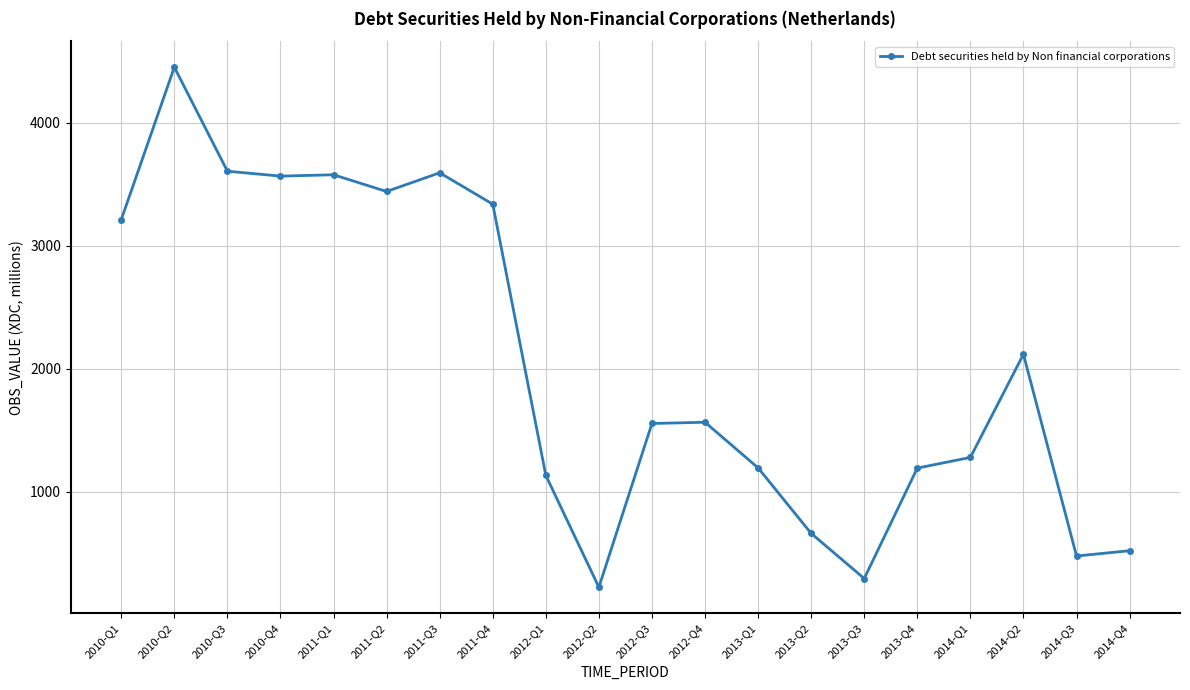

What is the sum of the values at 2014-Q4 and 2014-Q3?

995